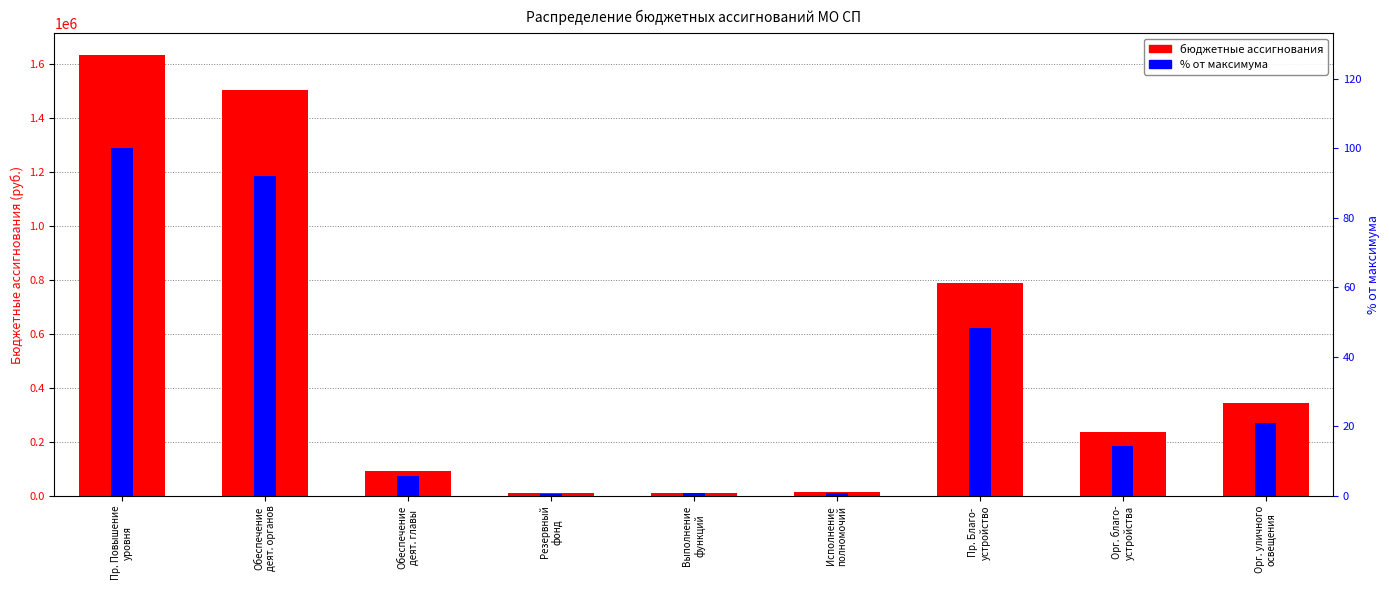

What is the change in value from Обеспечение
деят. органов to Выполнение
функций?

-1492930